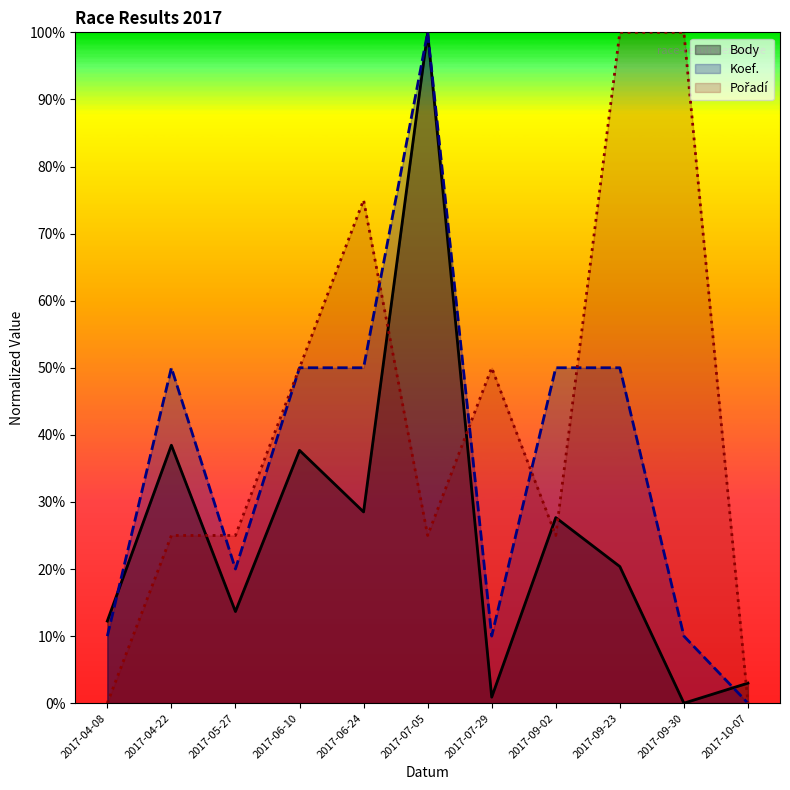

Which has a higher value, 2017-09-23 or 2017-06-24?

2017-06-24